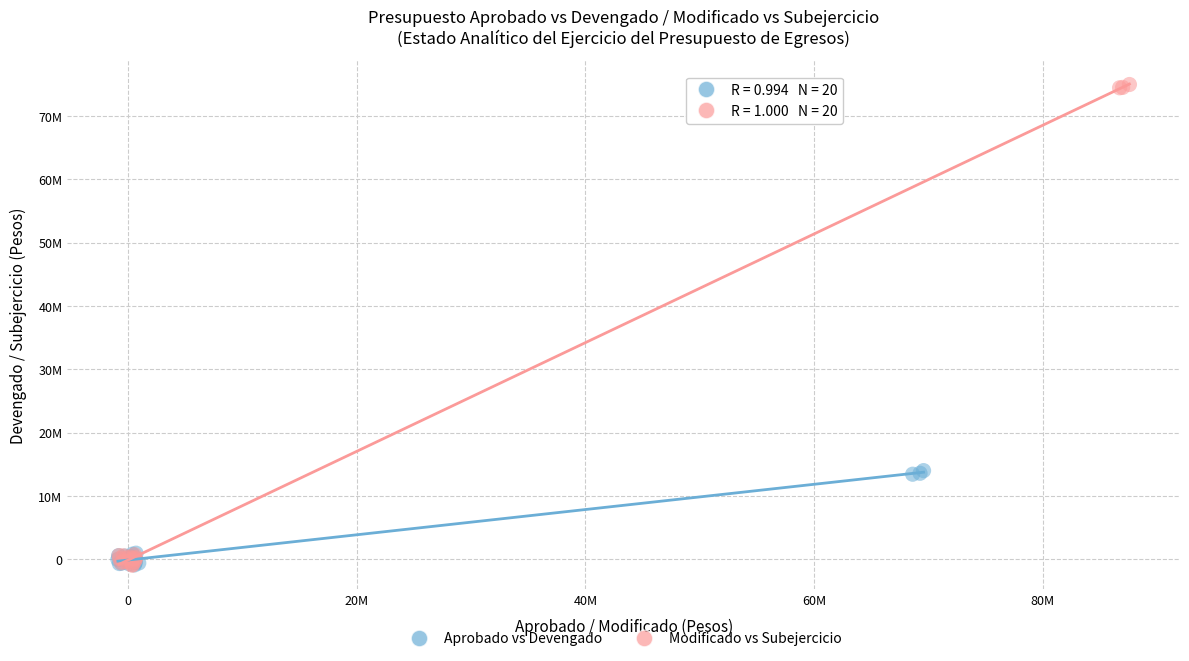

What are all the series names shown in the legend?

Aprobado vs Devengado, Modificado vs Subejercicio